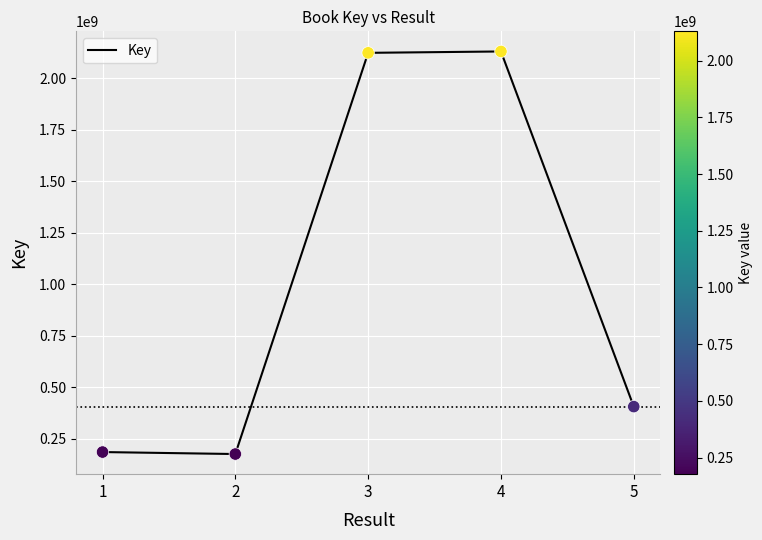

Which has a higher value, 5 or 2?

5